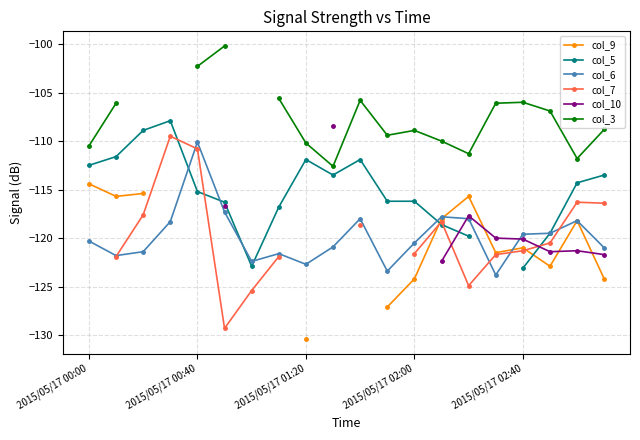

At which category does col_6 reach its first local peak?

2015/05/17 00:40